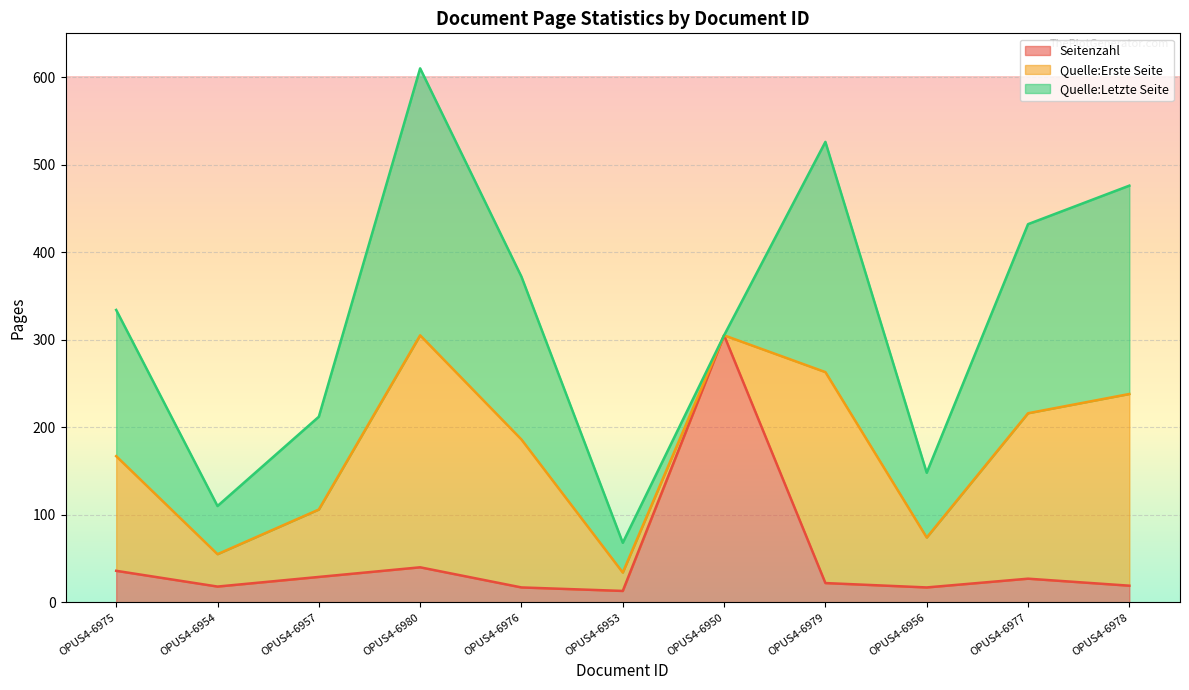

Reading left to right, extract all data points from this chart.

Seitenzahl: 36	18	29	40	17	13	305	22	17	27	19
Quelle:Erste Seite: 131	37	77	265	169	21	0	241	57	189	219
Quelle:Letzte Seite: 167	55	106	305	186	34	0	263	74	216	238